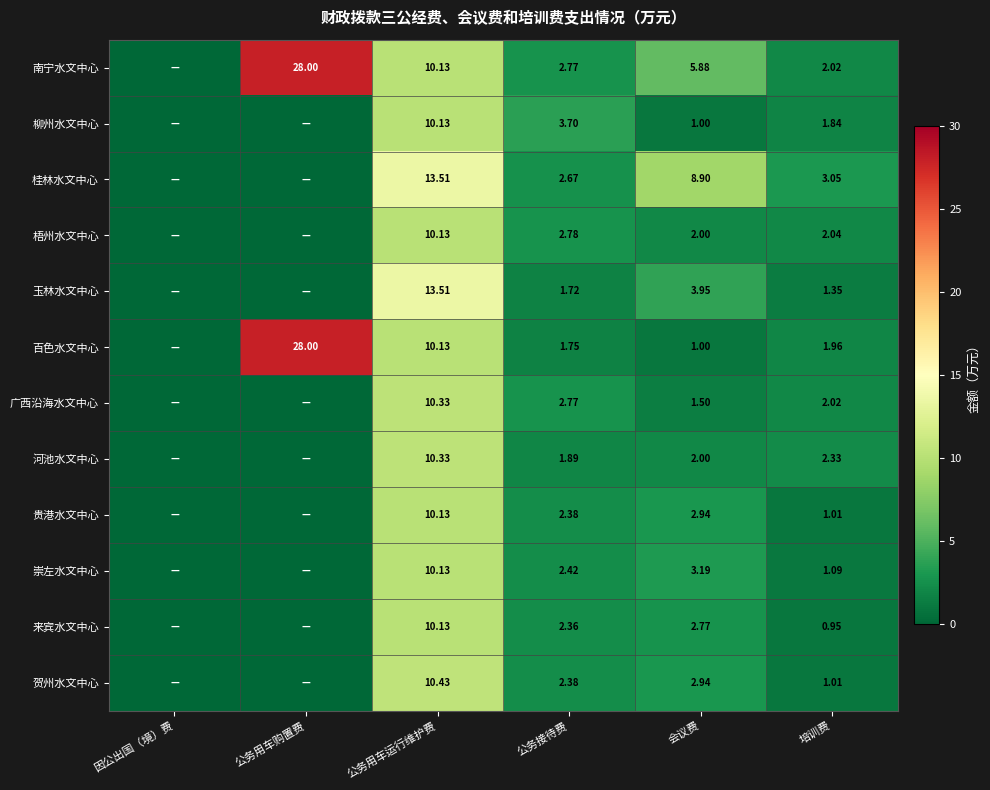

At which category does the chart reach its minimum across all series?

因公出国（境）费